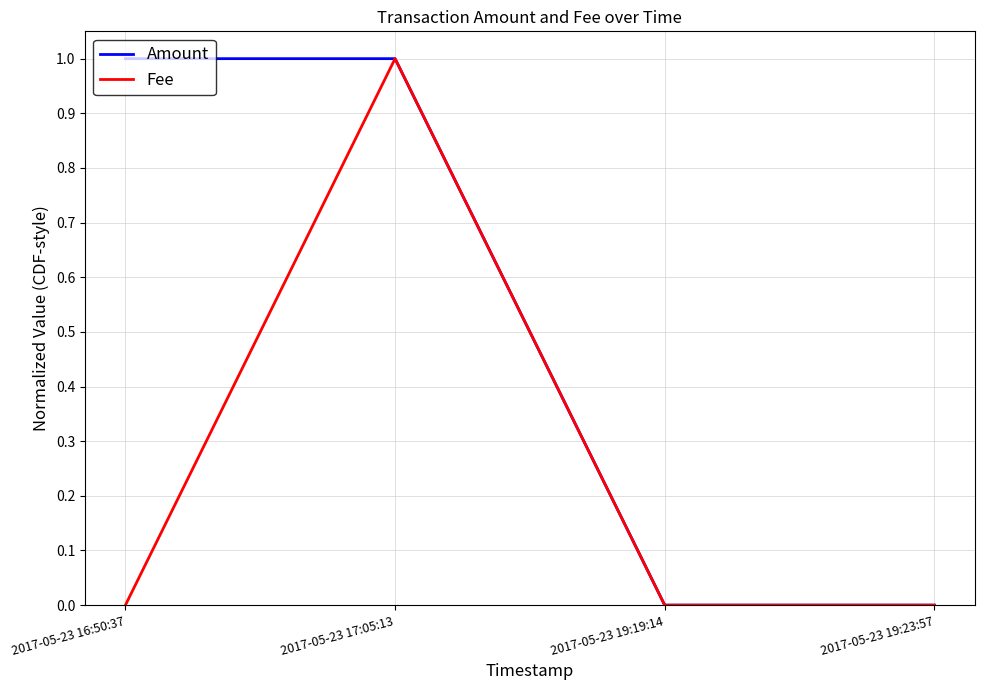

At which category is the sum across all series the highest?

2017-05-23 17:05:13